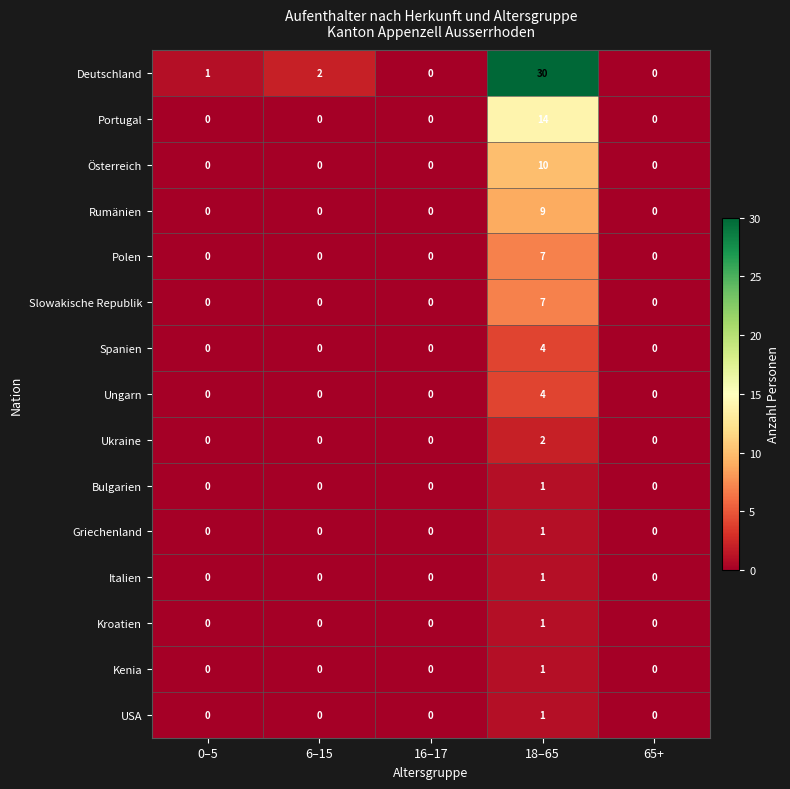

True or false: Italien has a value of 0 at 6–15.

True